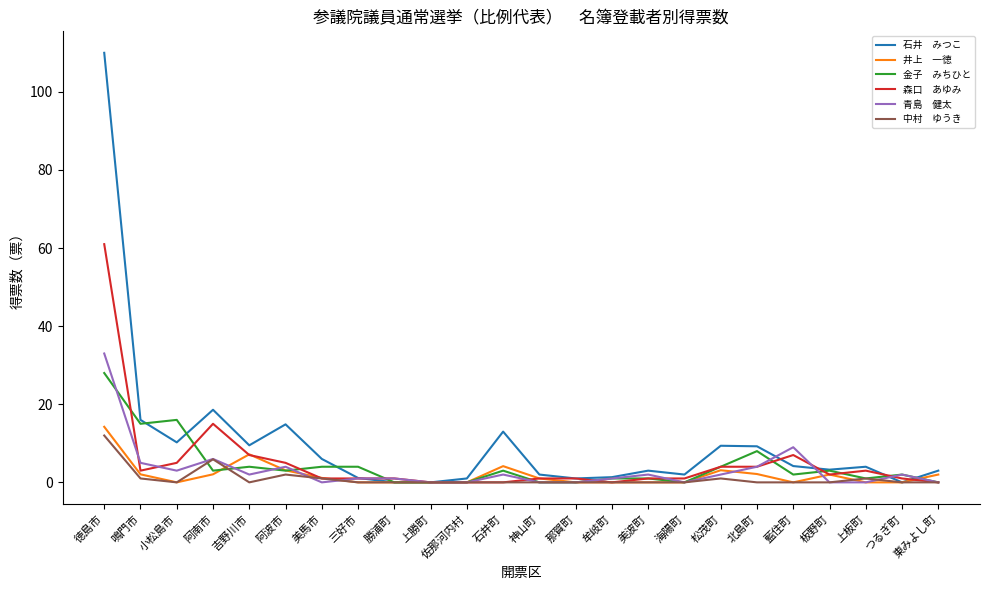

At which category is the sum across all series the highest?

徳島市